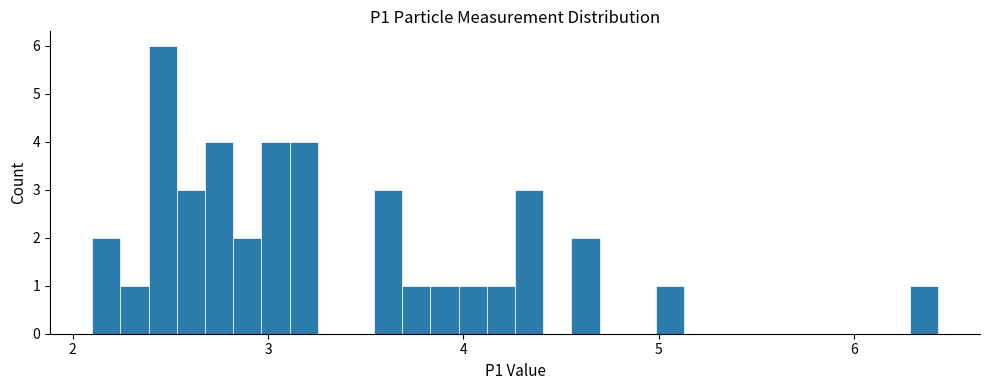

Read against the x-axis, roughly where is the centre of the tallest bar?

2.5